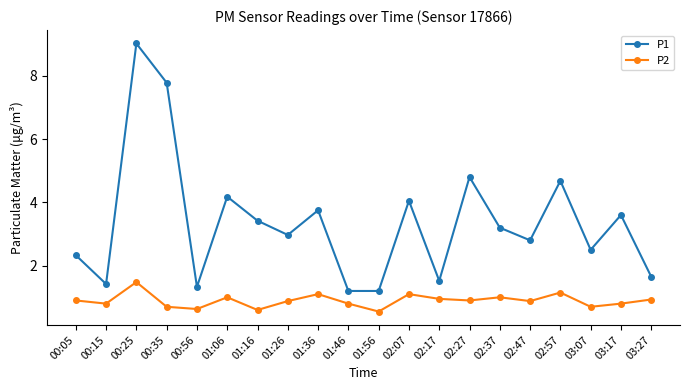

What is the minimum value shown in the chart?

0.6